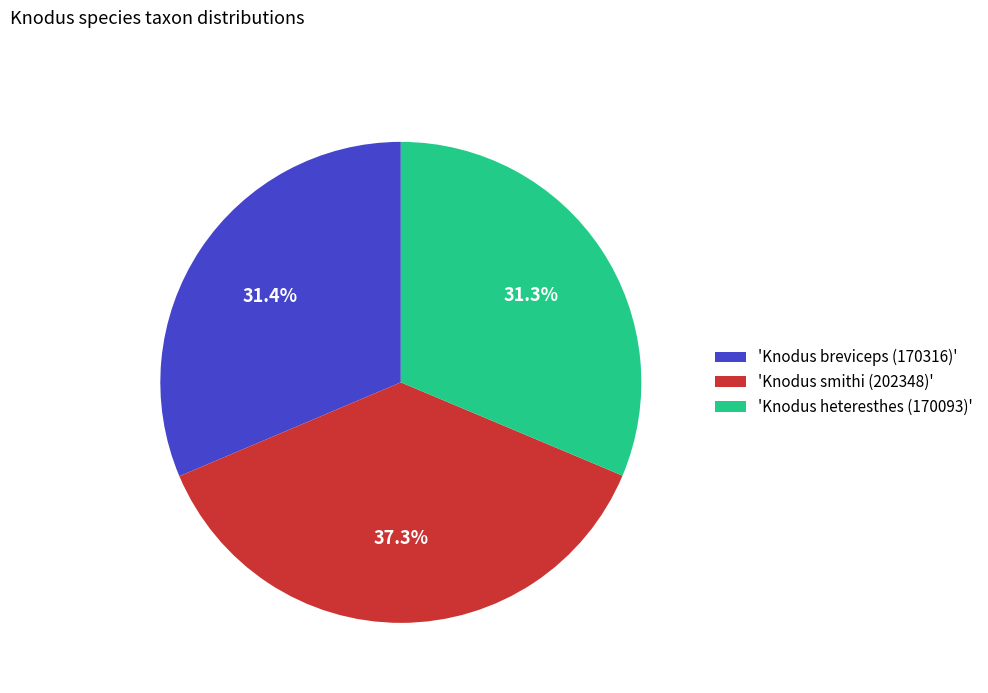

Is 'Knodus heteresthes (170093)' the majority of the pie?

No